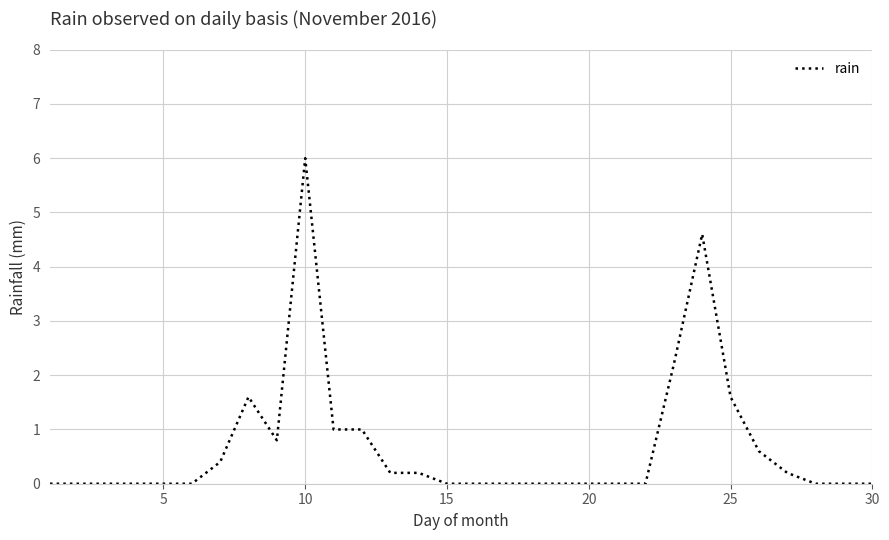

What is the greatest value displayed?

6.0